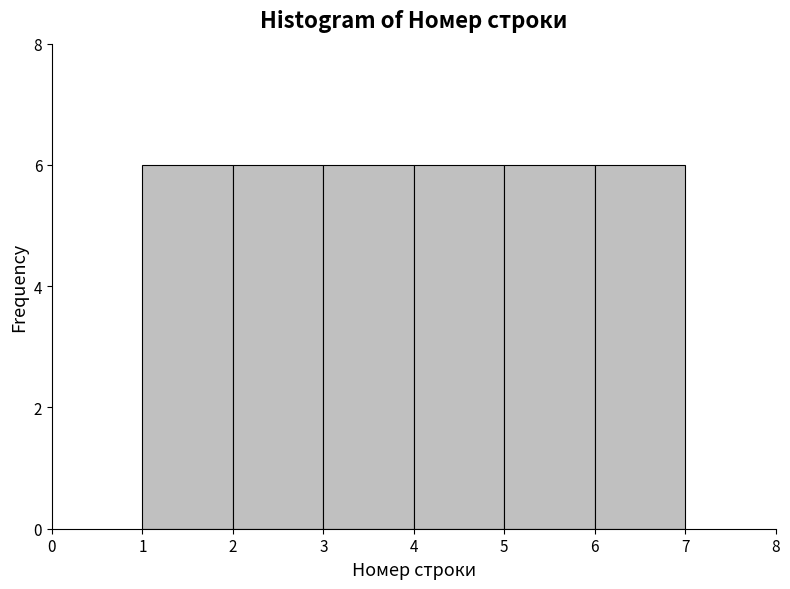

How tall is the bar that spans 3 to 4 on the x-axis? The values are not printed on the chart, so give them approximately, as read against the axis.

6